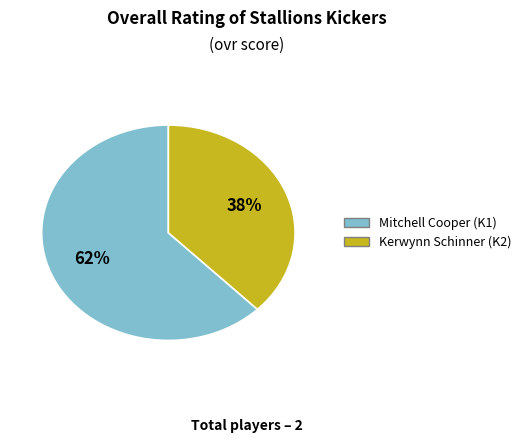

Rank the categories by value from lowest to highest.

Kerwynn, Mitchell